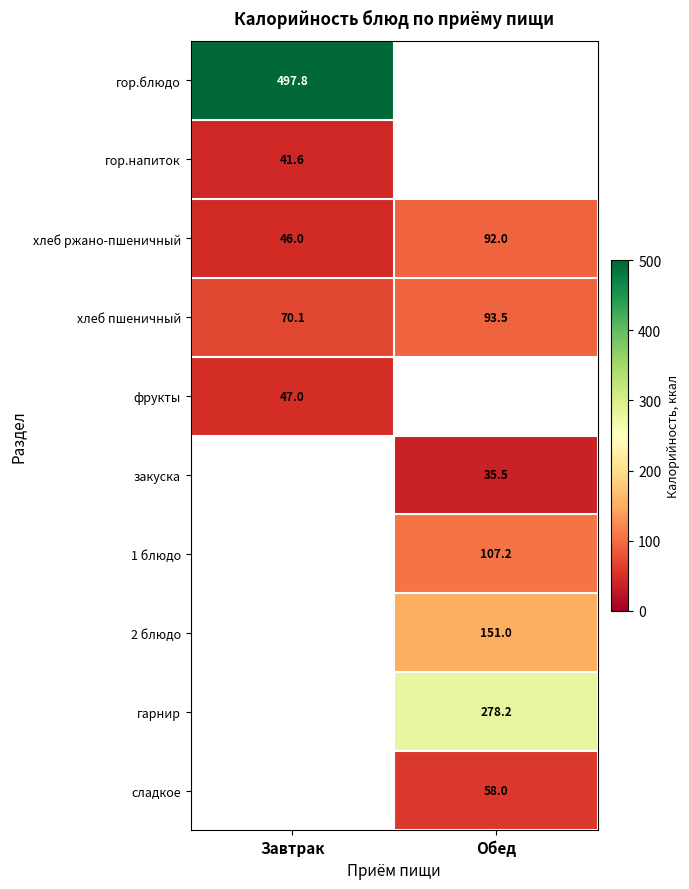

At which label does хлеб ржано-пшеничный reach its minimum?

Завтрак